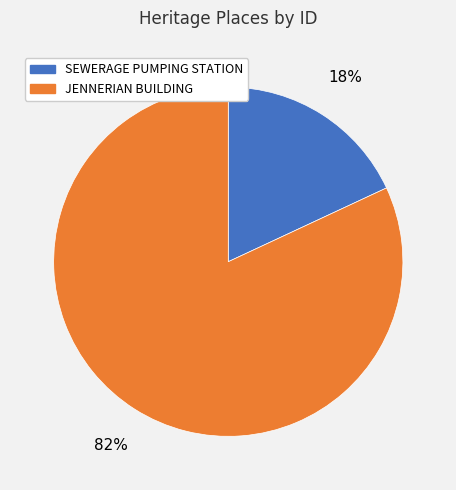

Rank the categories by value from highest to lowest.

JENNERIAN BUILDING, SEWERAGE PUMPING STATION